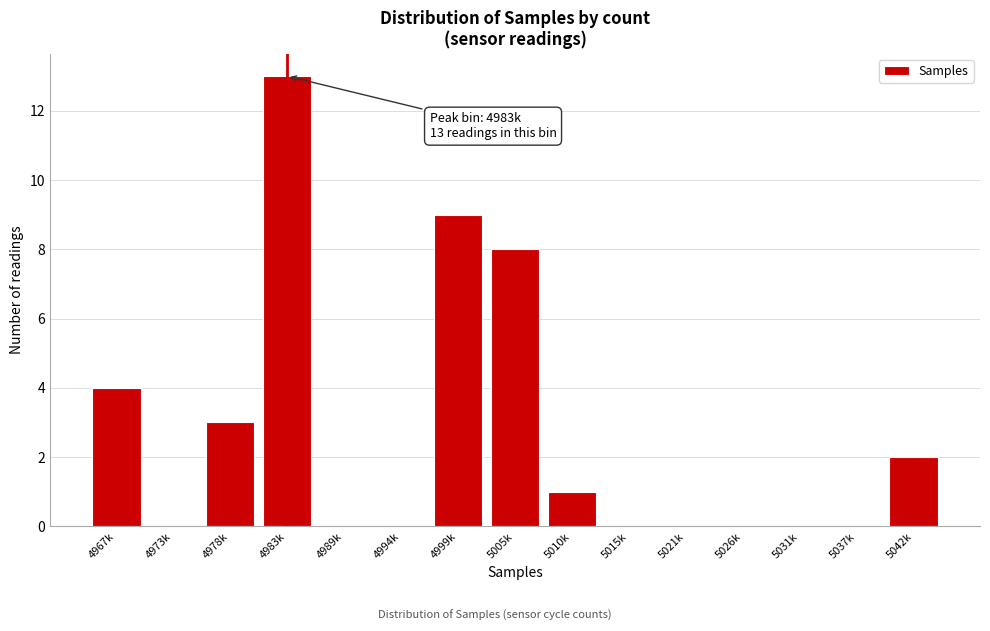

Reading left to right, extract all data points from this chart.

4967k=4	4973k=0	4978k=3	4983k=13	4989k=0	4994k=0	4999k=9	5005k=8	5010k=1	5015k=0	5021k=0	5026k=0	5031k=0	5037k=0	5042k=2